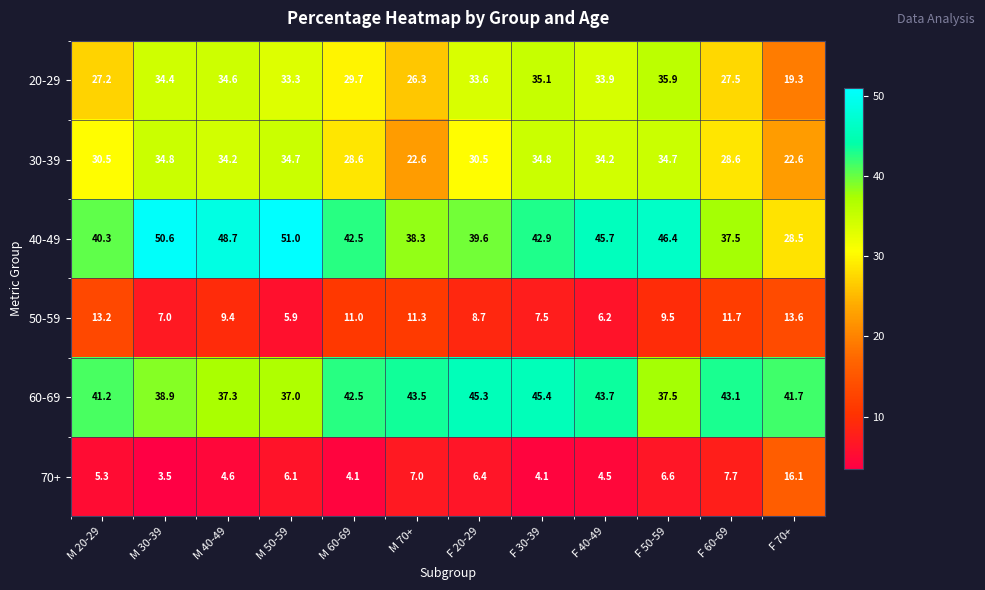

What is the spread (max minus min) of values at F 20-29?

38.9